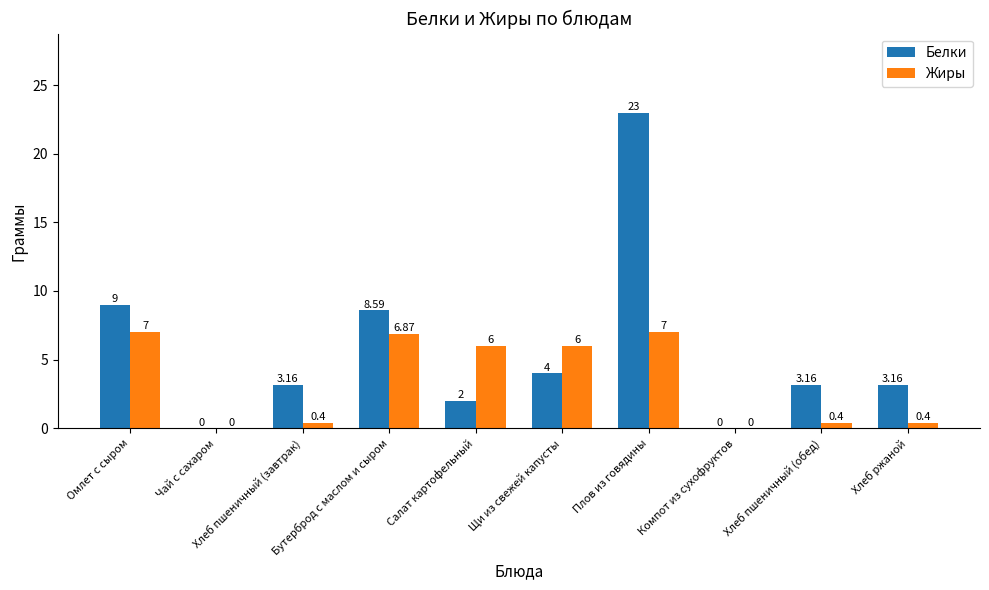

What is the total value across all series at Омлет с сыром?

16.0